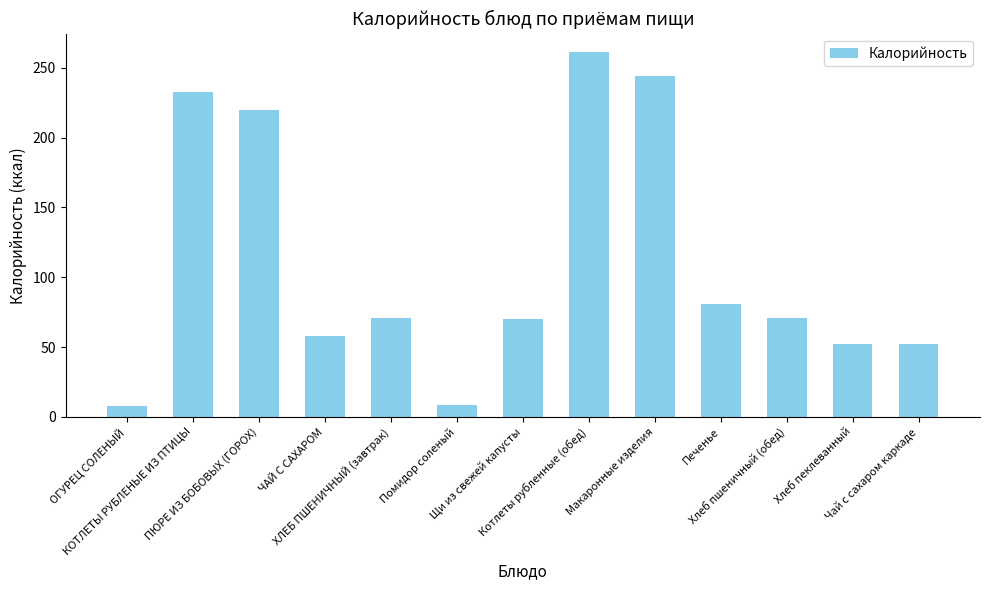

True or false: the data shows 70.4 at Щи из свежей капусты.

True